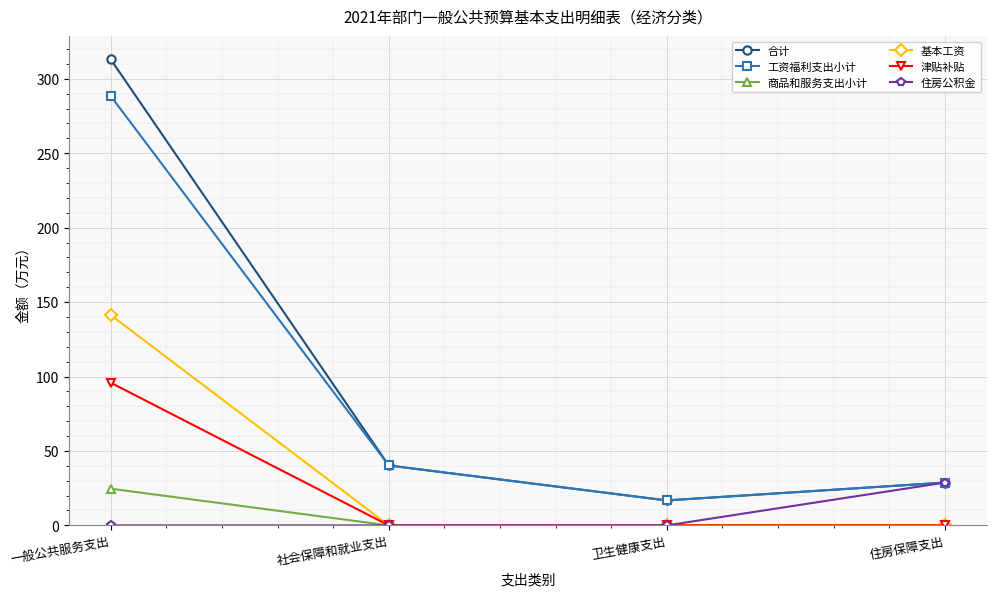

Which series changed the most between 卫生健康支出 and 住房保障支出?

住房公积金